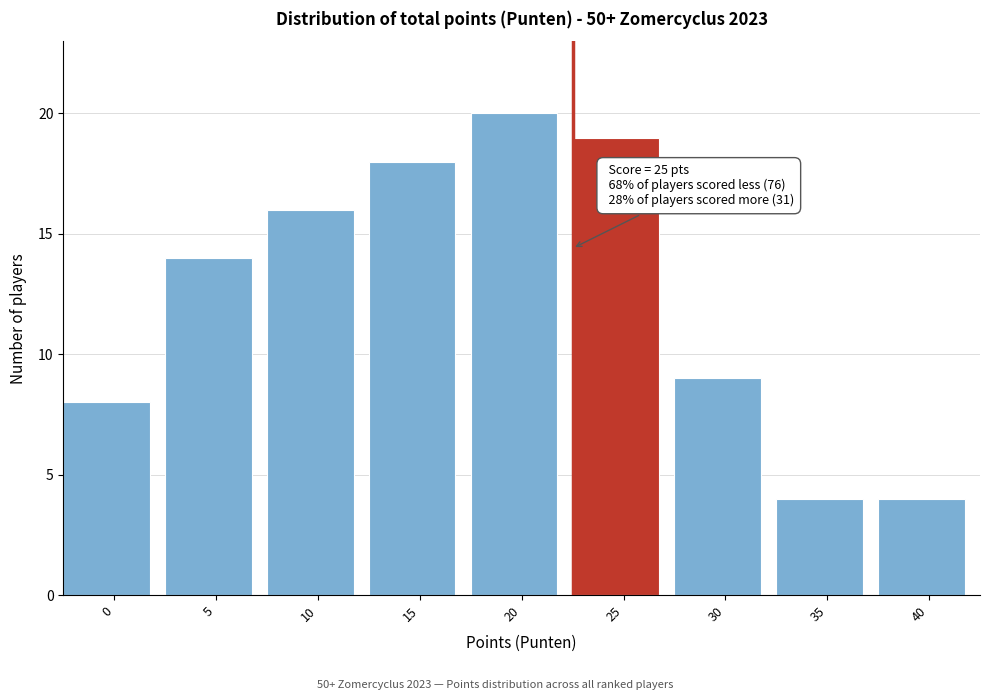

Reading left to right, transcribe all the data shown in this chart.

8	14	16	18	20	19	9	4	4